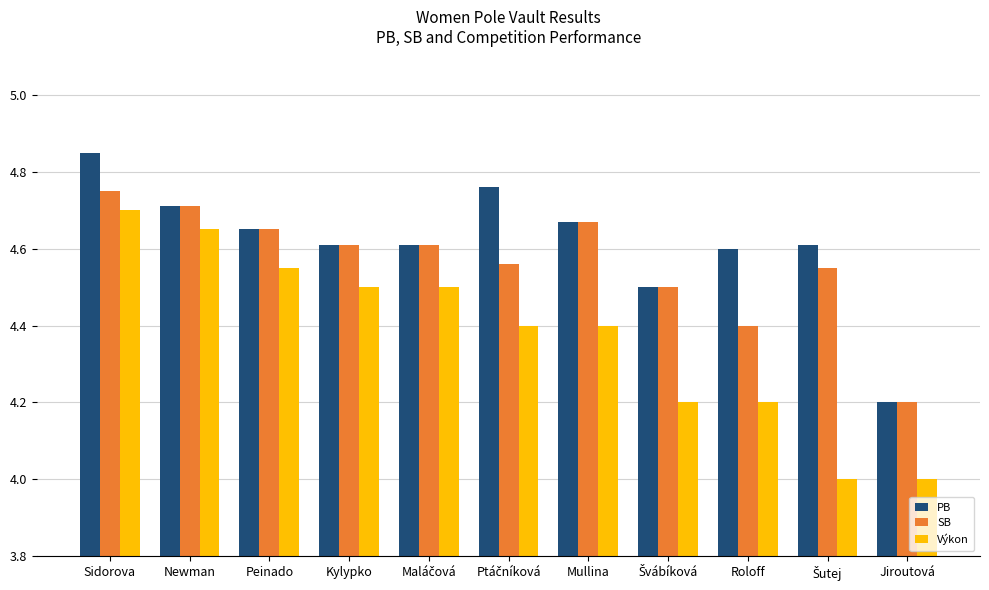

Is it true that SB equals 6.6 at Mullina?

False